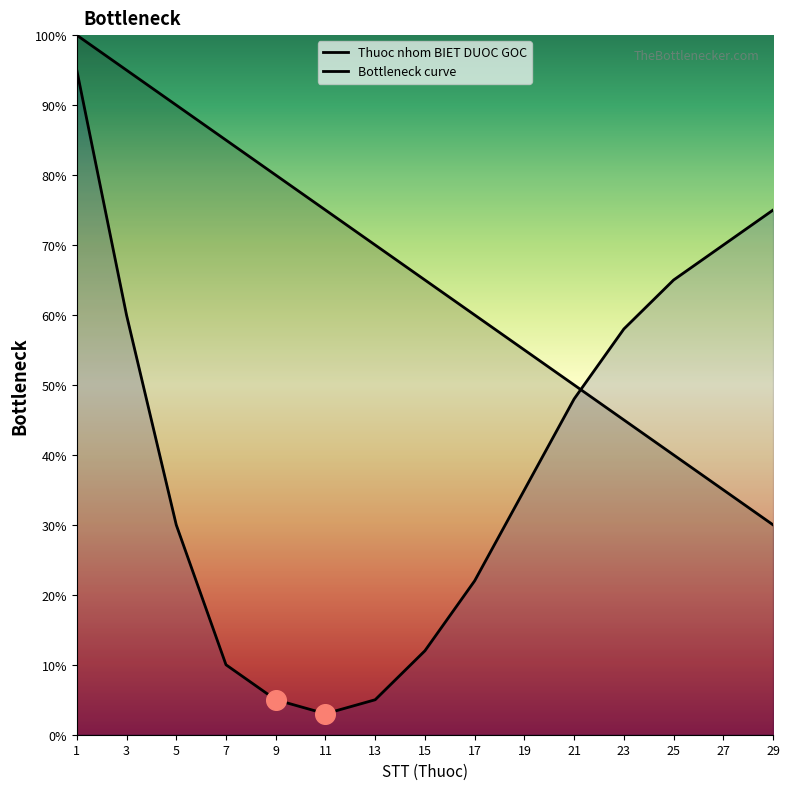

Which series reaches the minimum Y coordinate?

Bottleneck curve